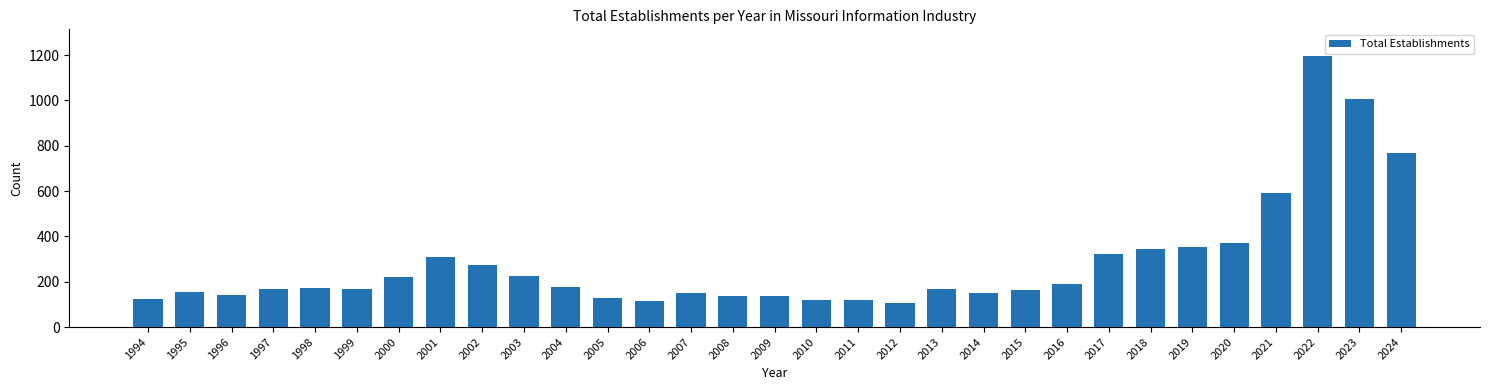

The chart shows a value of 36 at 2013. True or false?

False